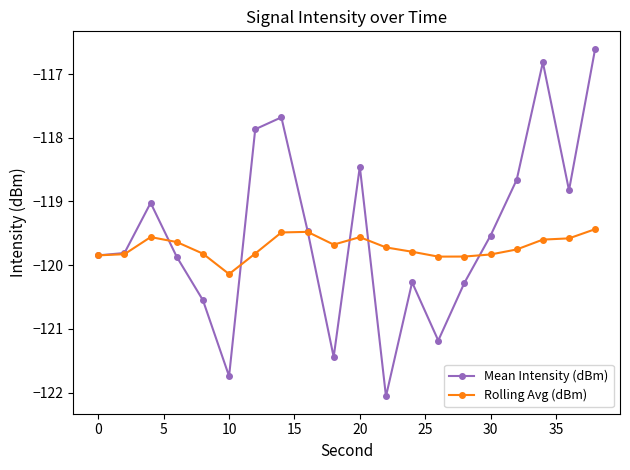

Which series has the widest spread of values?

Mean Intensity (dBm)